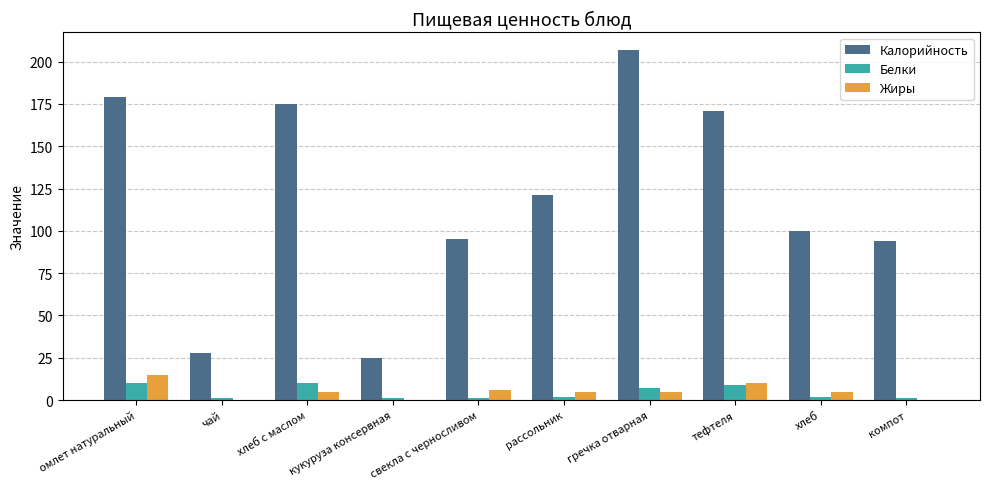

What is the greatest value displayed?

207